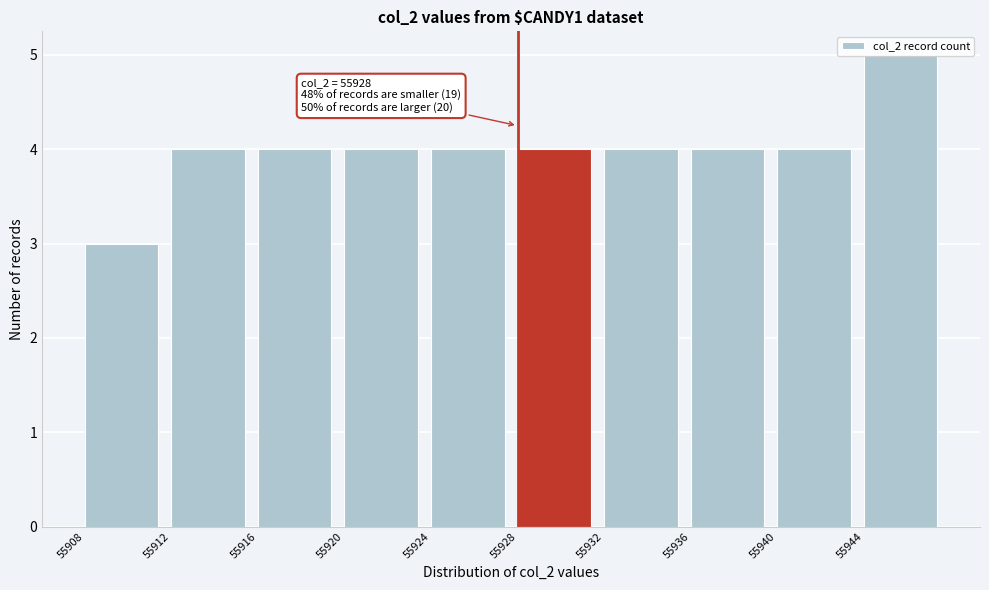

Over which range of the x-axis is the bar tallest?

55944 to 55948